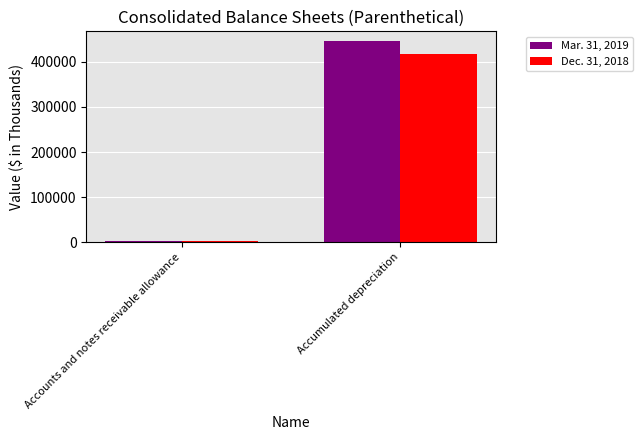

How many data points in Dec. 31, 2018 are less than 417151?

1